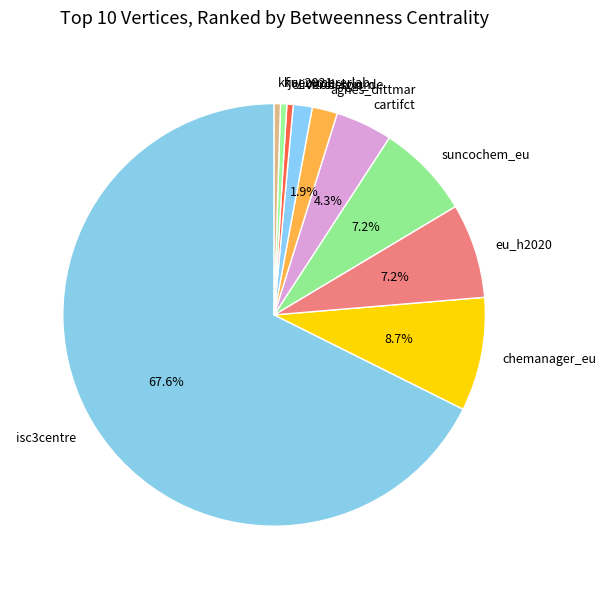

Count the number of slices in the pie.

10